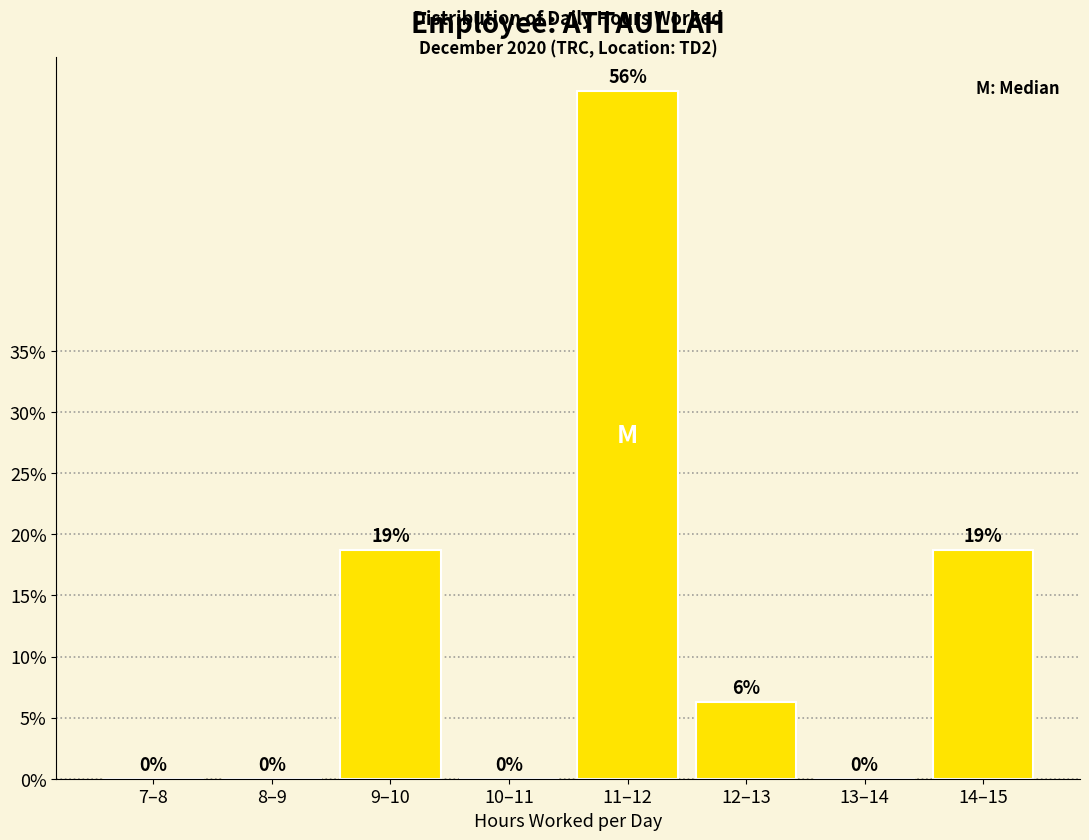

At which category does the chart reach its peak across all series?

11–12